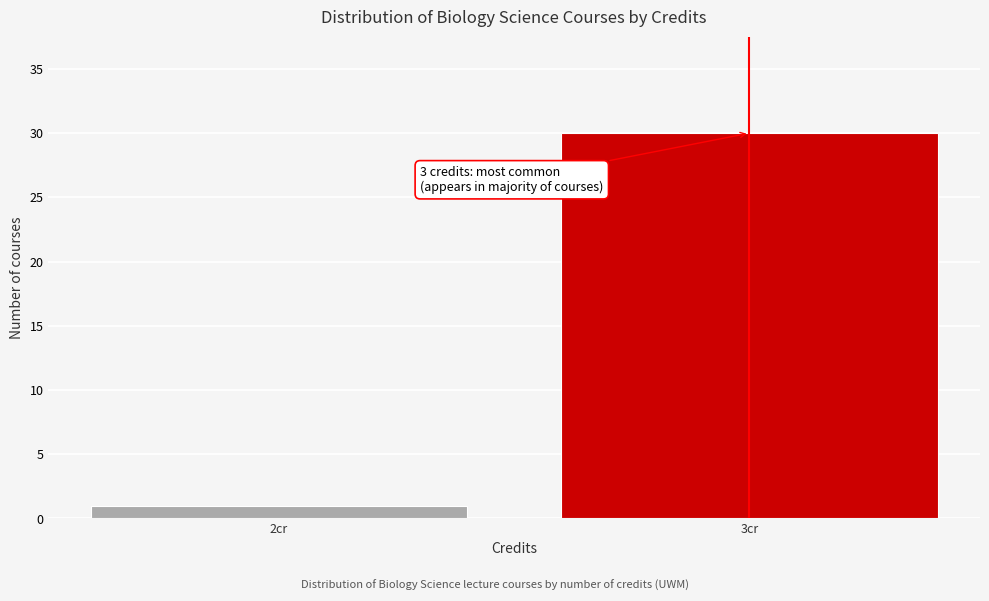

Reading left to right, transcribe all the data shown in this chart.

2cr=1	3cr=30